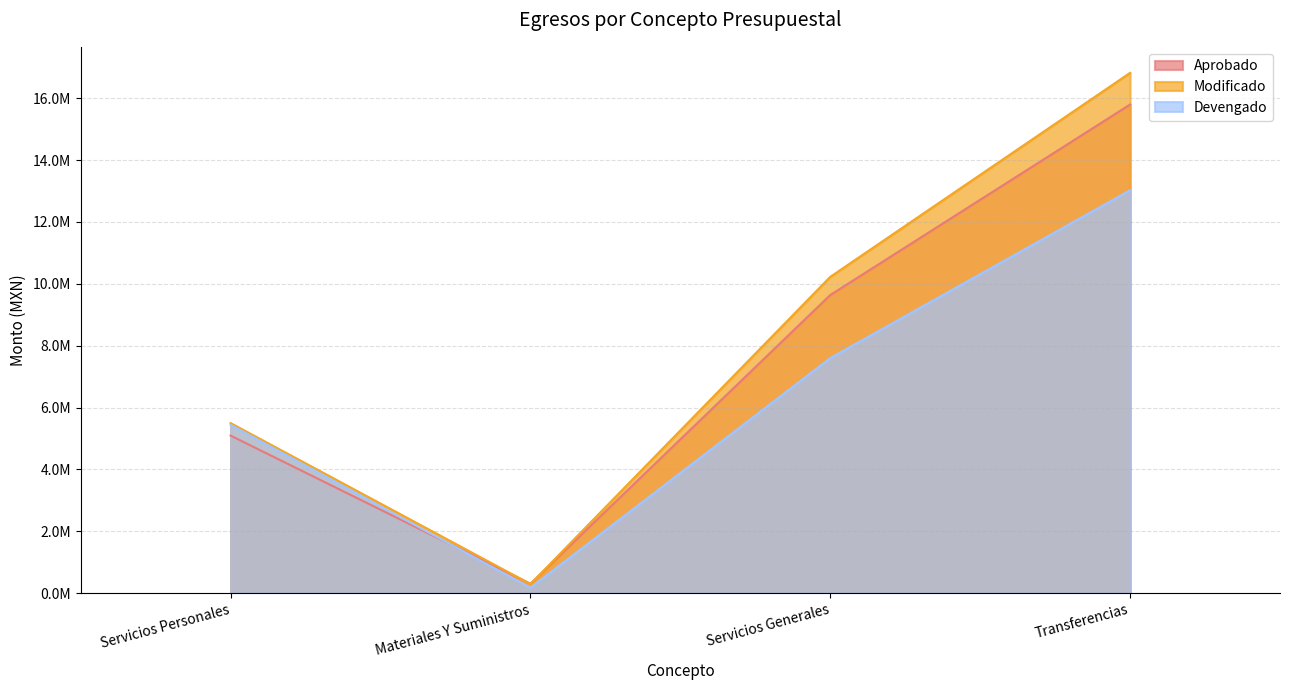

What is the label of the 2nd point from the left?

Materiales Y Suministros